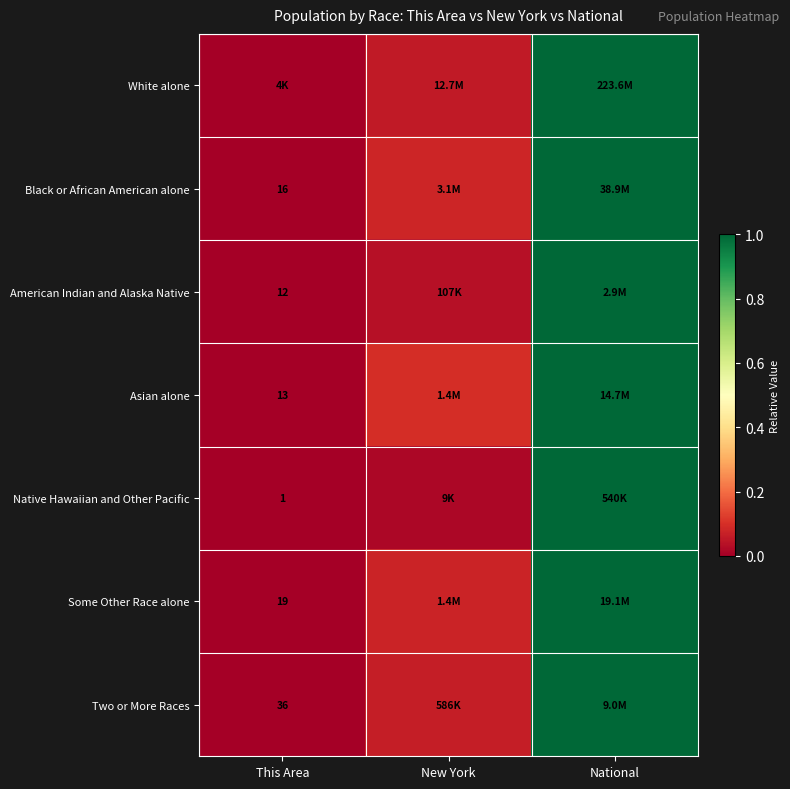

Is the value of American Indian and Alaska Native at This Area greater than the value of Asian alone at This Area?

No